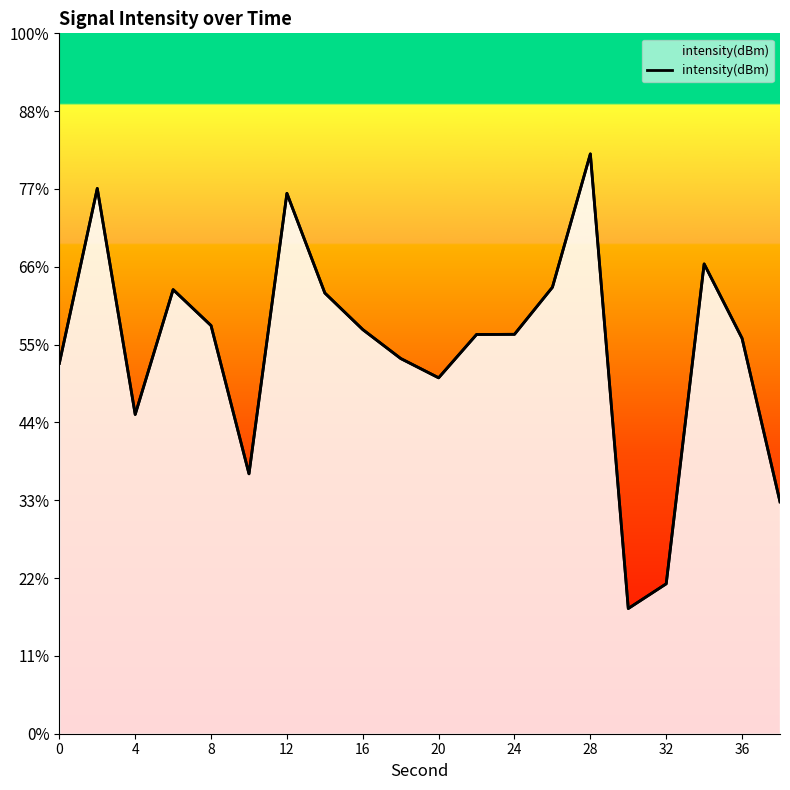

What is the maximum value shown in the chart?

-107.7